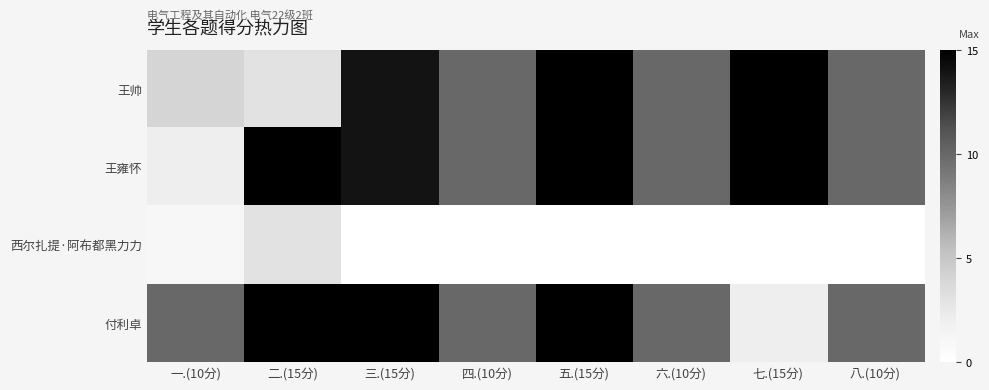

Between 一.(10分) and 六.(10分), which is larger?

六.(10分)